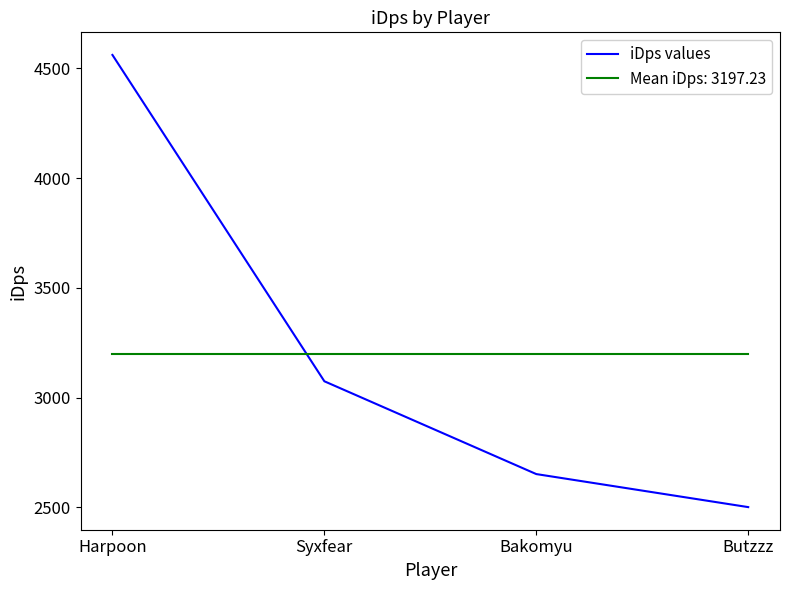

What is the ratio of the value at Butzzz to the value at Harpoon?

0.5